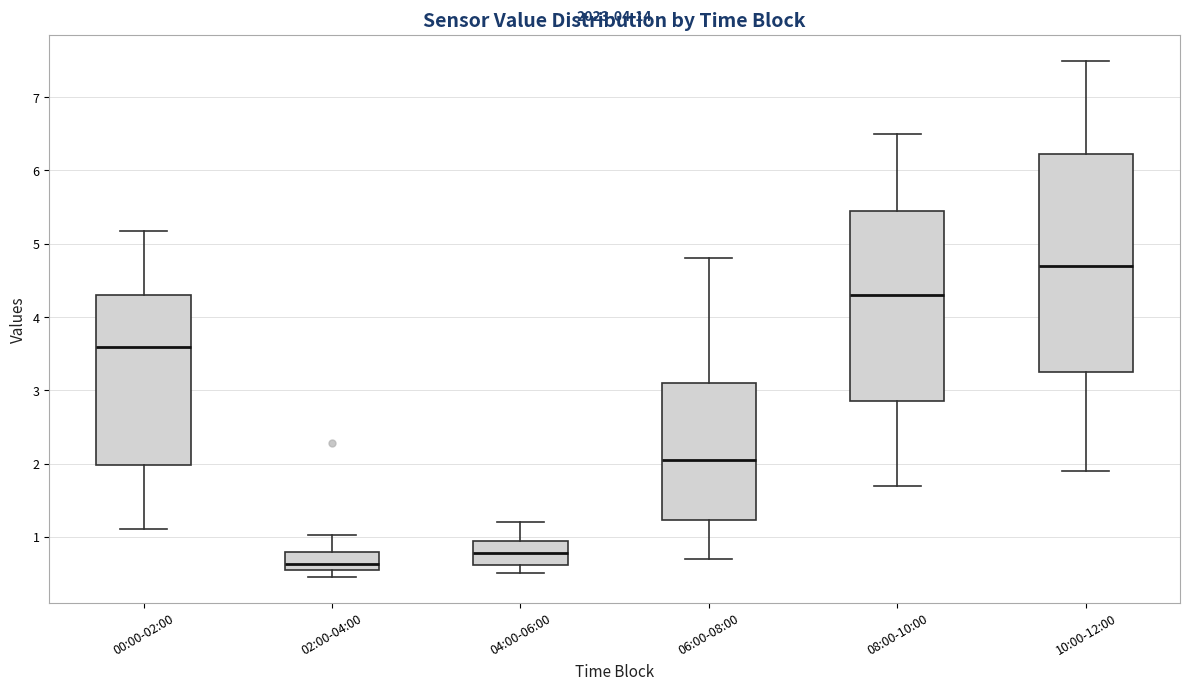

Which box has the highest median line?

10:00-12:00